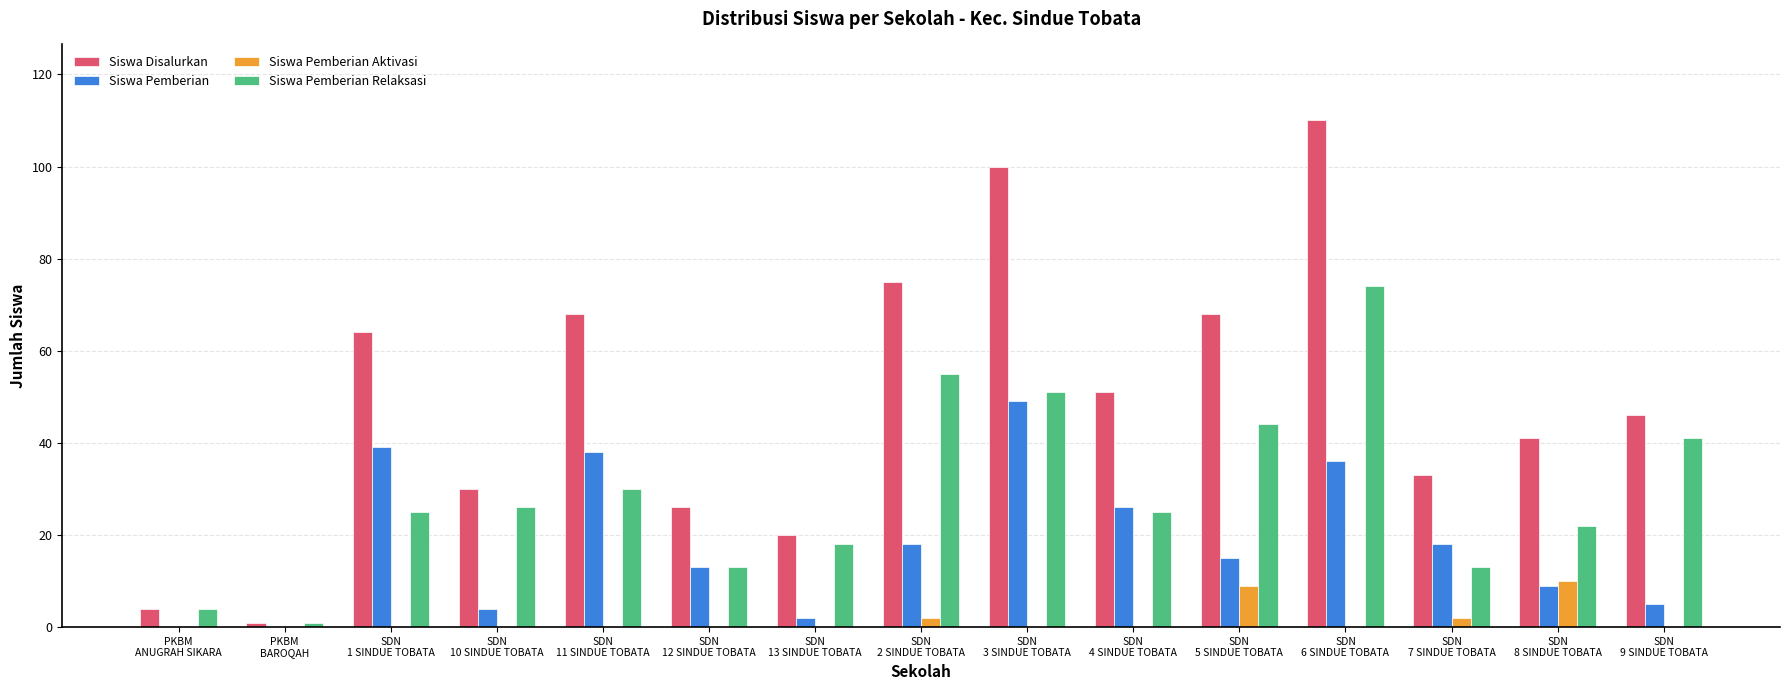

Are the bars grouped side by side (vs. stacked)?

Yes